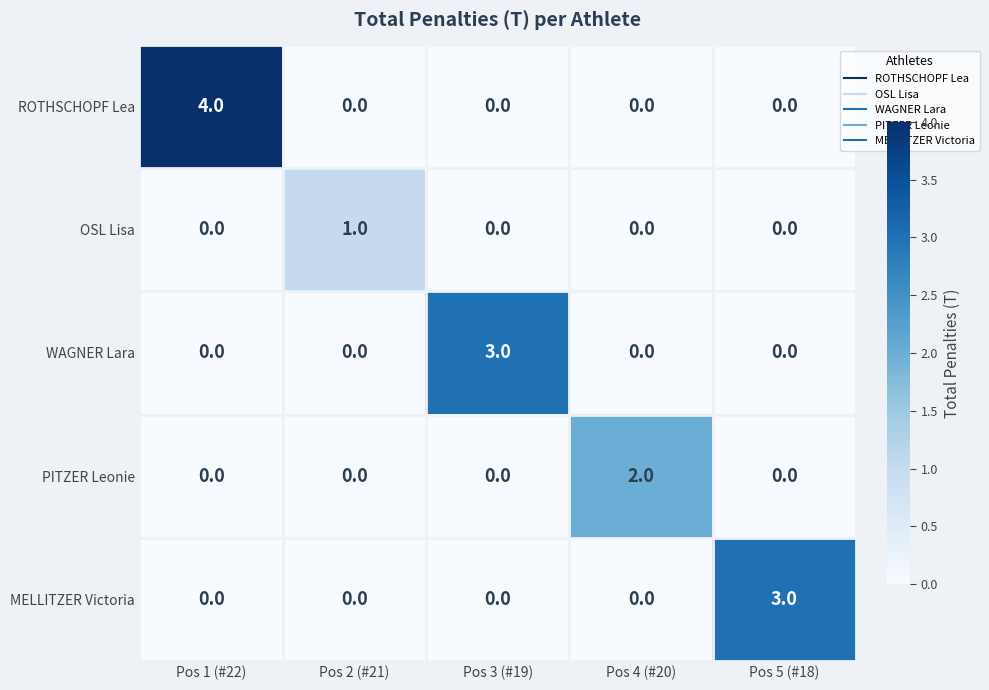

Count the ROTHSCHOPF Lea values in the range 0 to 1.

4